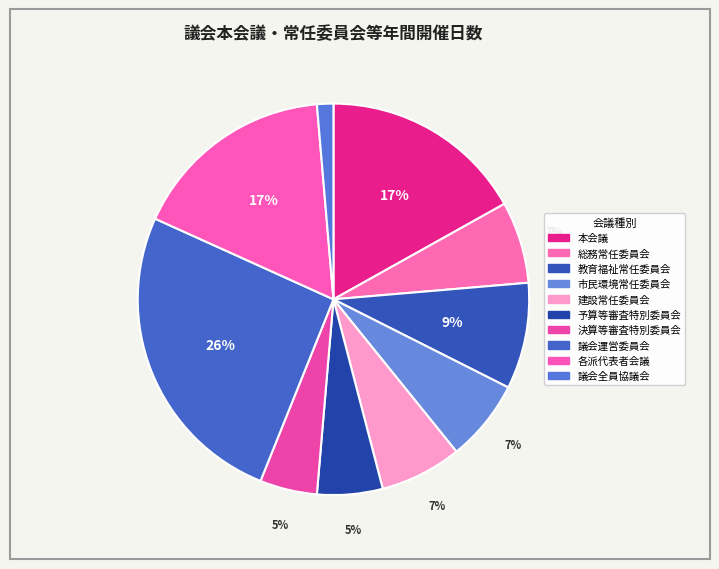

Is there a majority slice in this chart?

No